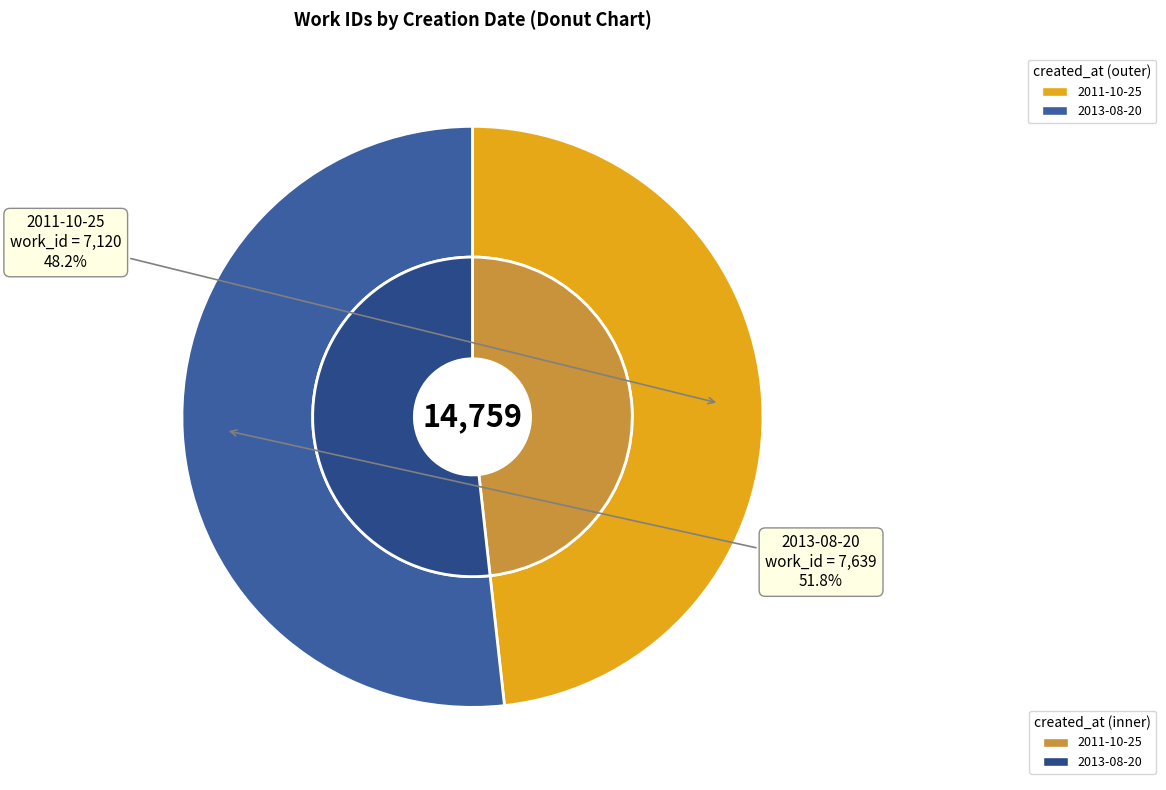

Combined, do 2011-10-25 and 2013-08-20 account for over 50%?

Yes